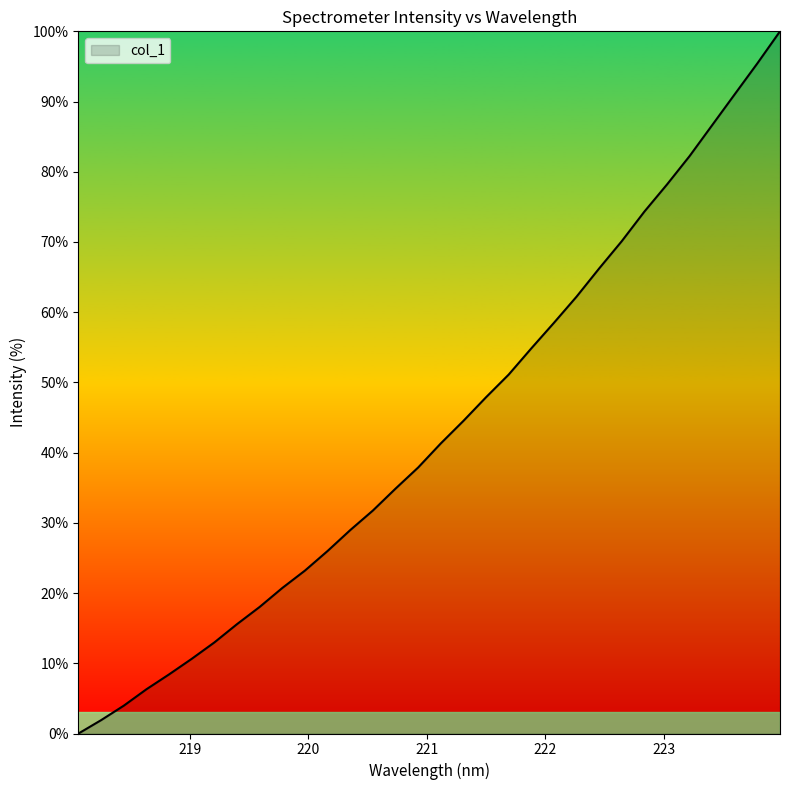

What is the difference between the maximum and minimum values?

100.0